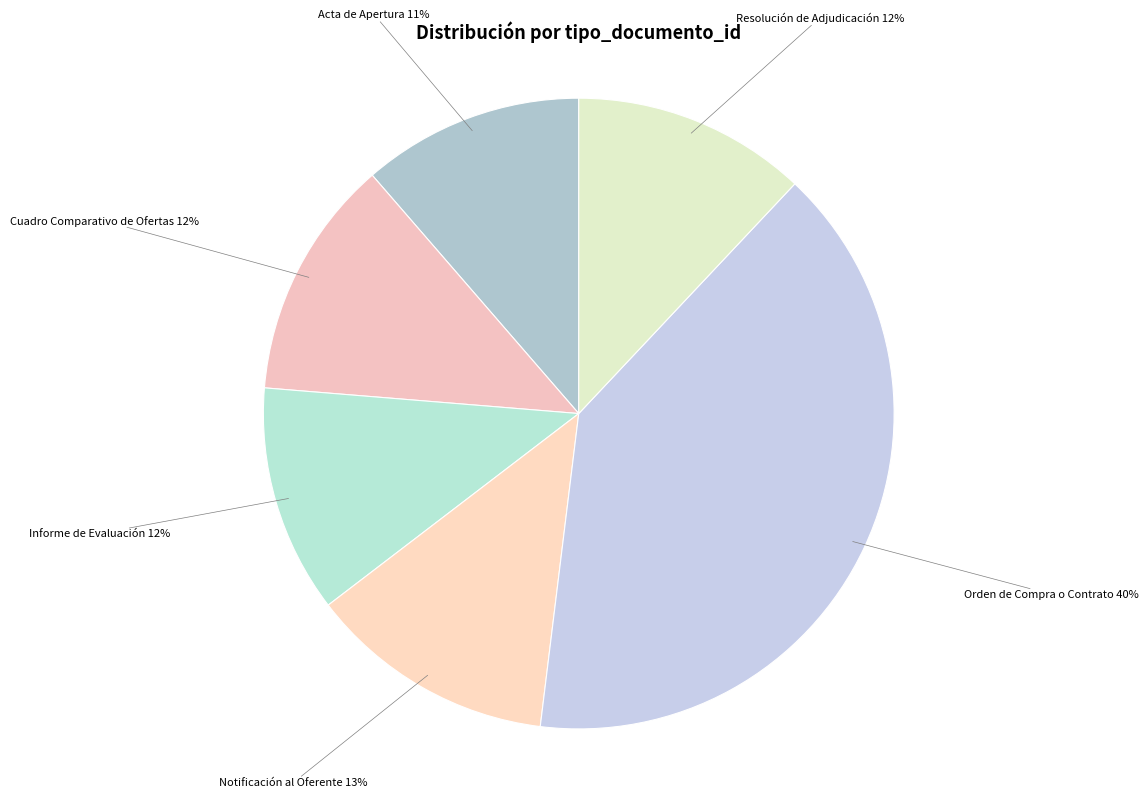

Between Notificación al Oferente and Orden de Compra o Contrato, which is larger?

Orden de Compra o Contrato